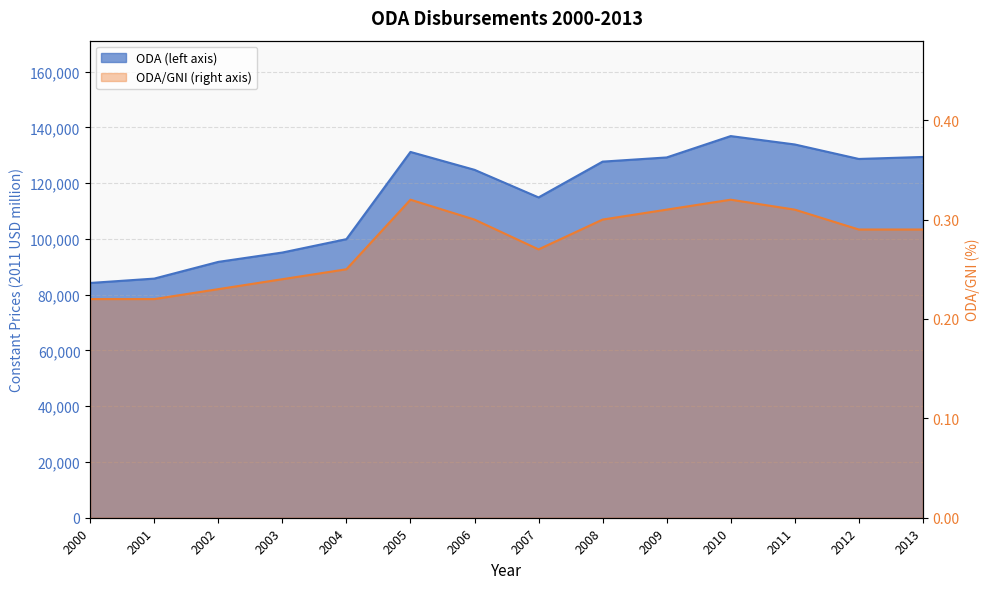

Reading left to right, what are all the values shown in this chart?

ODA (left axis): 84222.6	85789.0	91784.5	95141.2	99940.8	131226.8	124808.4	114910.2	127751.1	129249.8	136914.7	133907.9	128709.2	129426.6
ODA/GNI (right axis): 0.2	0.2	0.2	0.2	0.2	0.3	0.3	0.3	0.3	0.3	0.3	0.3	0.3	0.3